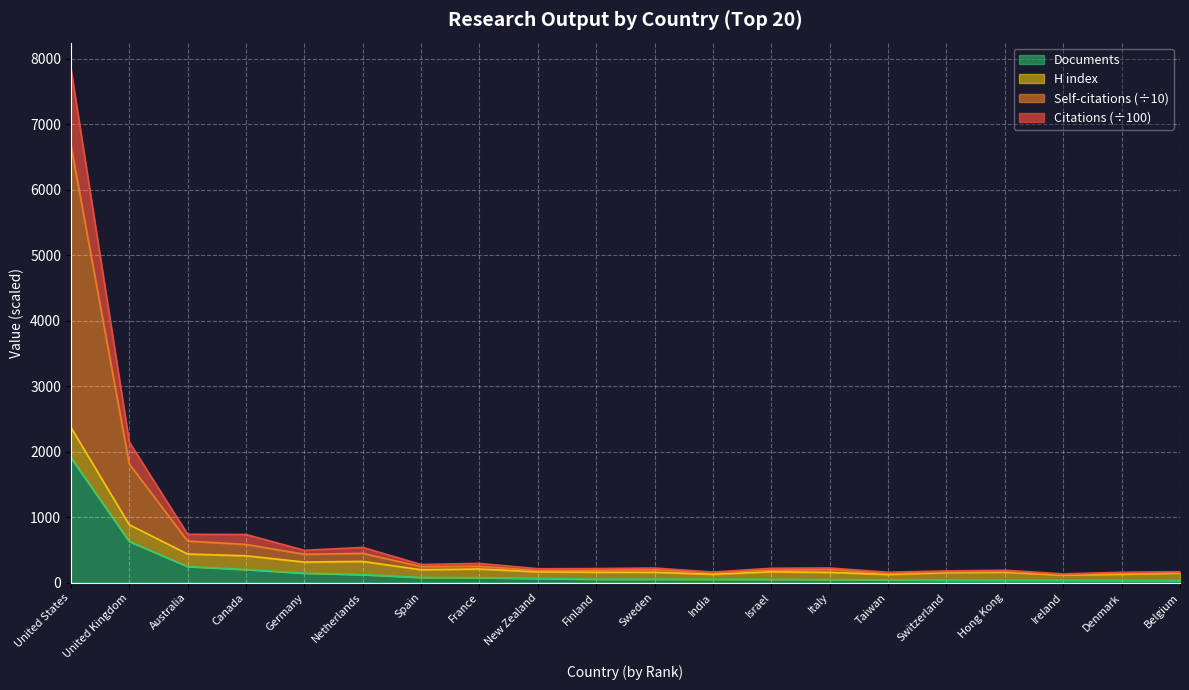

At which label does Self-citations first exceed 196?

United States